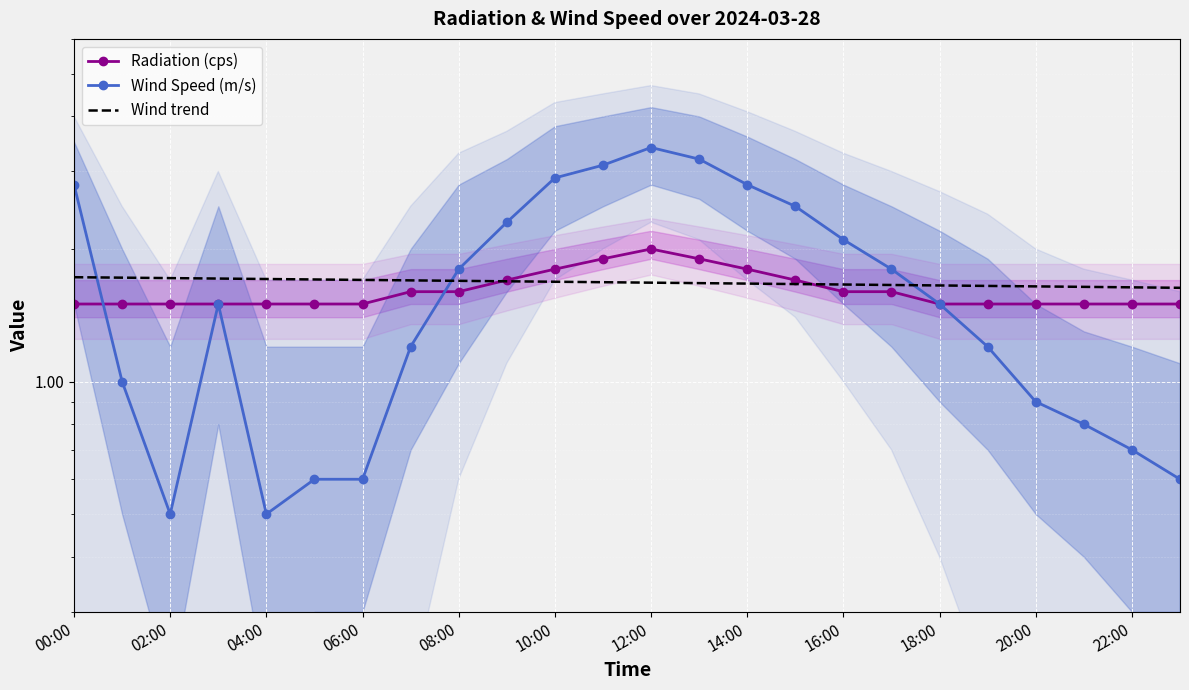

Which series changed the most between 12 and 21?

Wind Speed (m/s)